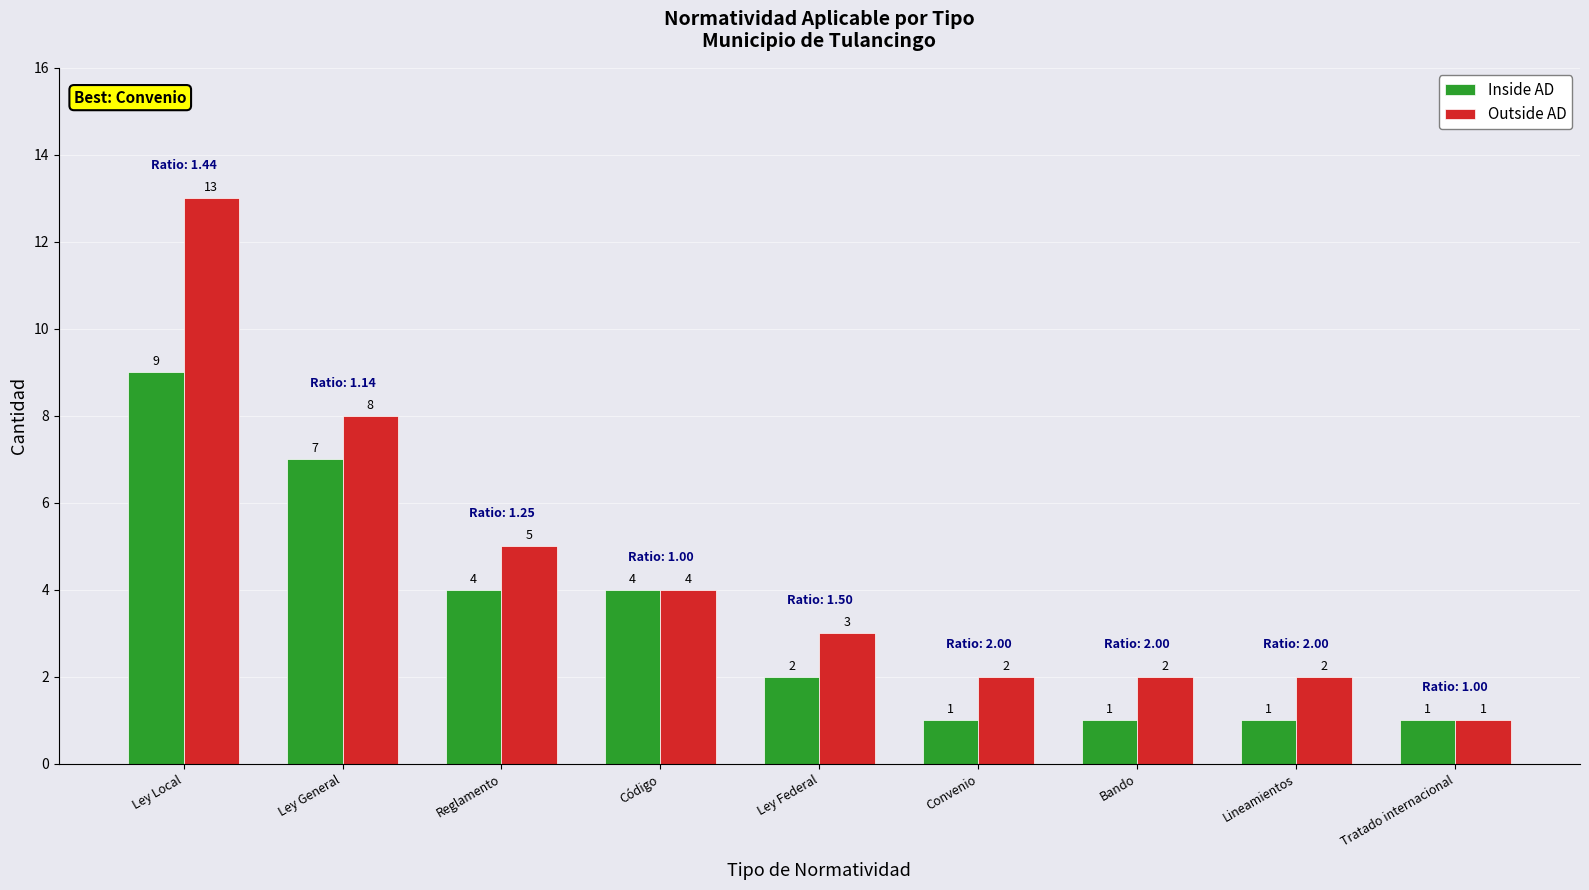

What is the smallest value displayed?

1